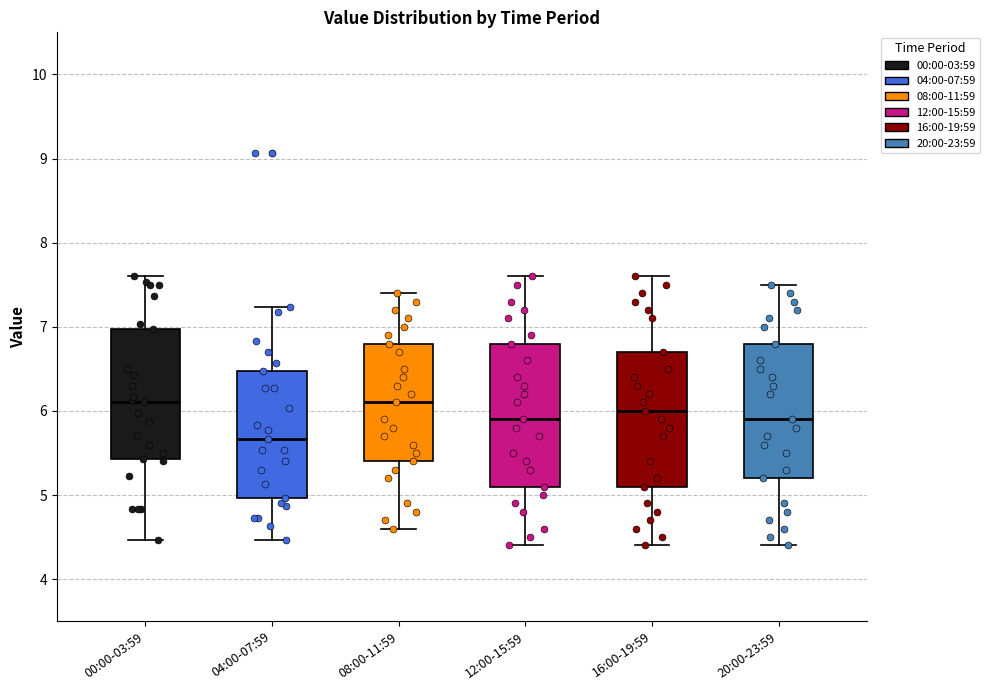

Reading left to right, transcribe this box plot: for each box, give where its median line is, the range the box spans, and where its two whiskers end, as read against the y-axis. The values are not printed on the chart, so give them approximately, as read against the axis.

00:00-03:59: median 6.1, box 5.4 to 7.0, whiskers 4.5 to 7.6
04:00-07:59: median 5.7, box 5.0 to 6.5, whiskers 4.5 to 7.2
08:00-11:59: median 6.1, box 5.4 to 6.8, whiskers 4.6 to 7.4
12:00-15:59: median 5.9, box 5.1 to 6.8, whiskers 4.4 to 7.6
16:00-19:59: median 6.0, box 5.1 to 6.7, whiskers 4.4 to 7.6
20:00-23:59: median 5.9, box 5.2 to 6.8, whiskers 4.4 to 7.5